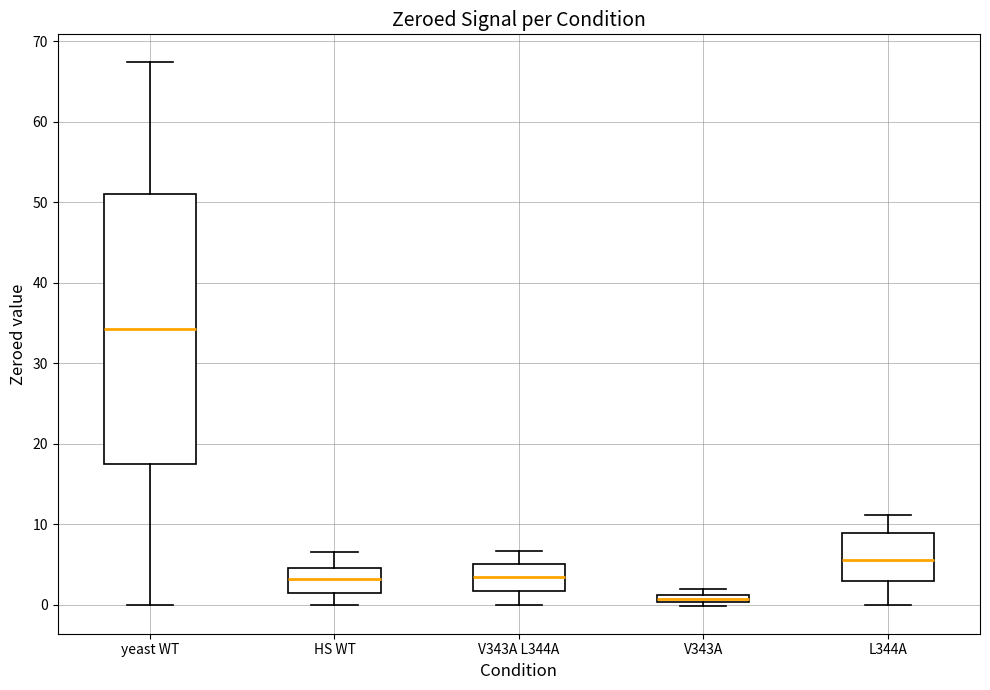

Where does the lower whisker of the box for V343A L344A end on the y-axis? The values are not printed on the chart, so give them approximately, as read against the axis.

0